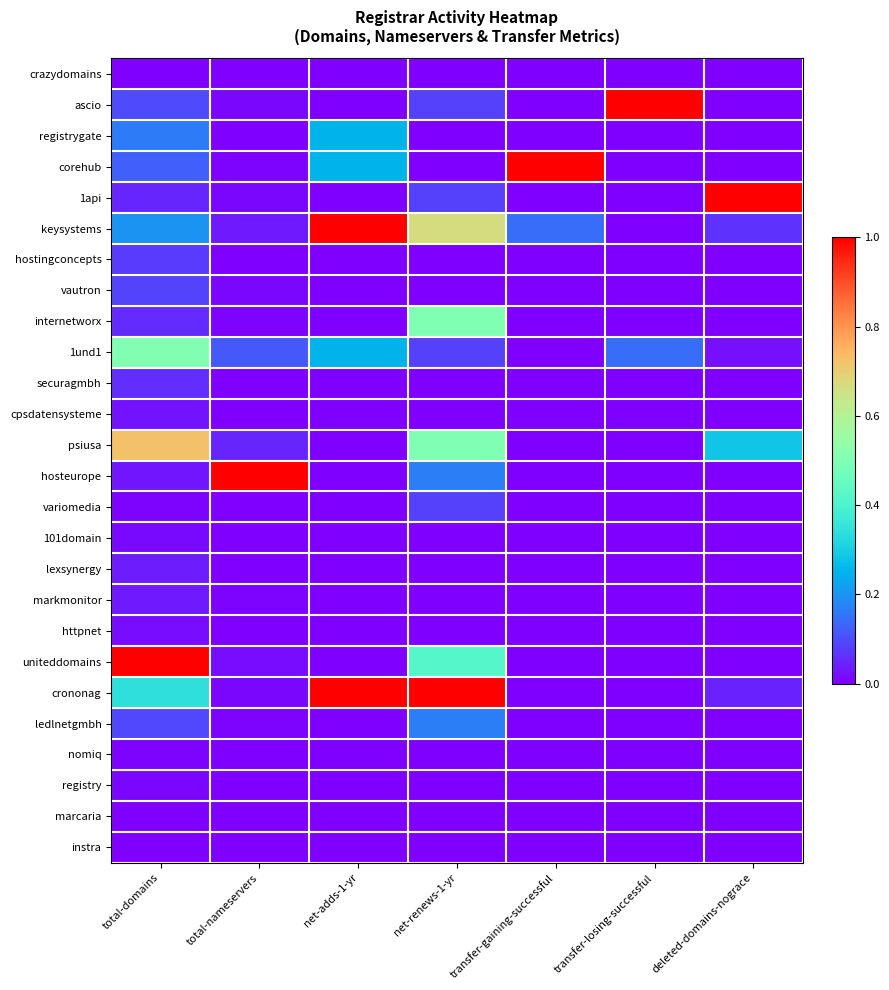

How many series are shown in this chart?

26